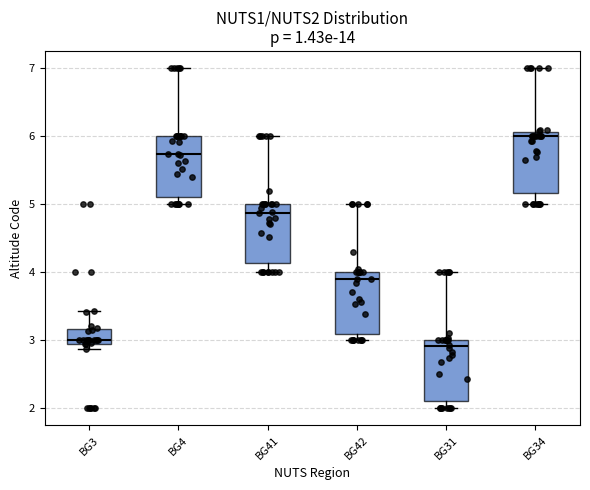

Reading left to right, transcribe this box plot: for each box, give where its median line is, the range the box spans, and where its two whiskers end, as read against the y-axis. The values are not printed on the chart, so give them approximately, as read against the axis.

BG3: median 3.0, box 2.9 to 3.2, whiskers 2.9 (just below the box's lower edge) to 3.4
BG4: median 5.7, box 5.1 to 6.0, whiskers 5.0 to 7.0
BG41: median 4.9, box 4.1 to 5.0, whiskers 4.0 to 6.0
BG42: median 3.9, box 3.1 to 4.0, whiskers 3.0 to 5.0
BG31: median 2.9, box 2.1 to 3.0, whiskers 2.0 to 4.0
BG34: median 6.0, box 5.2 to 6.1, whiskers 5.0 to 7.0